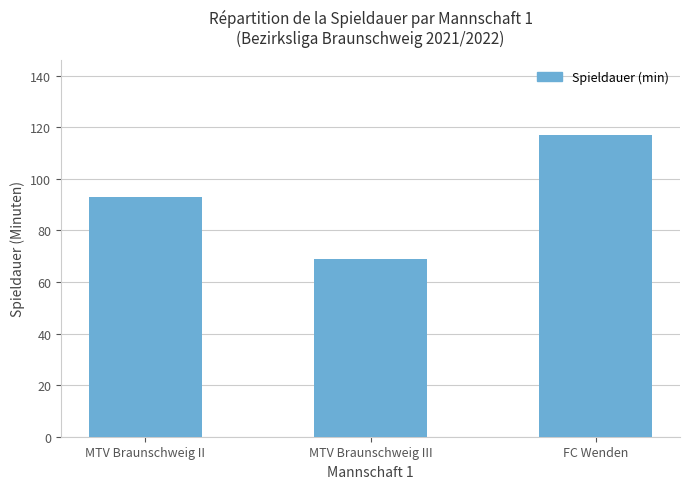

At which label does the data first exceed 92?

MTV Braunschweig II